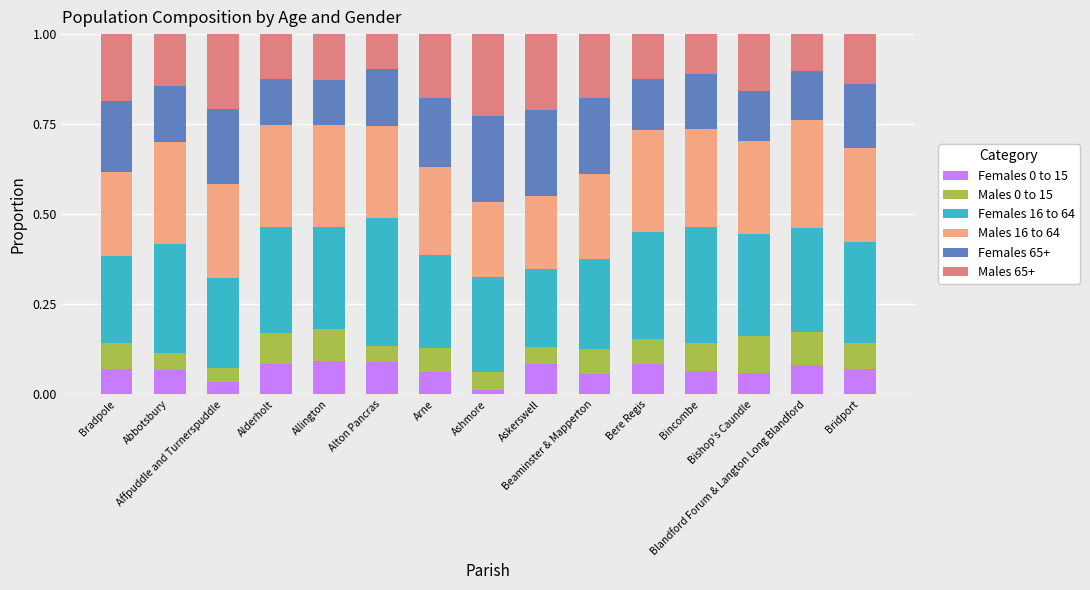

The value of Males 0 to 15 at Arne is 0.1. True or false?

True